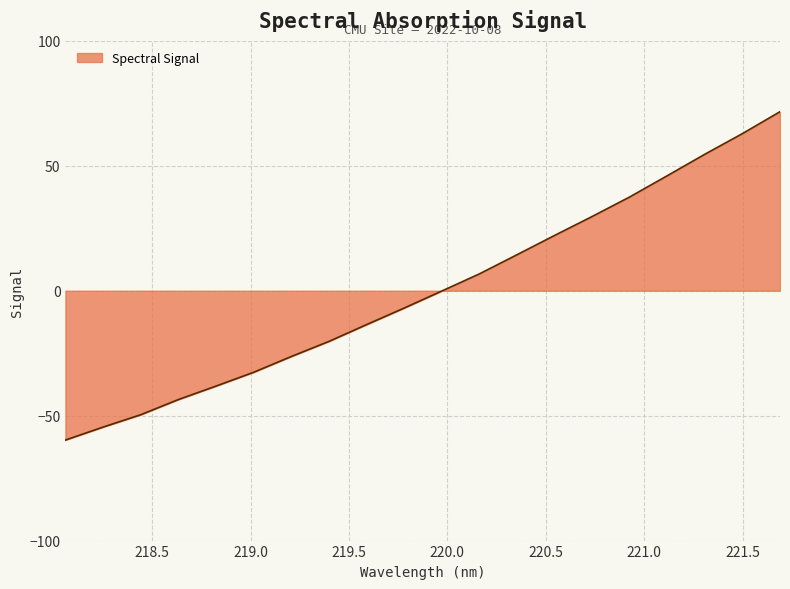

Reading left to right, transcribe all the data shown in this chart.

-59.8	-54.6	-49.6	-43.6	-38.2	-32.6	-26.3	-20.3	-13.6	-7.0	-0.1	6.7	14.4	22.1	29.7	37.5	46.0	54.6	62.9	71.7